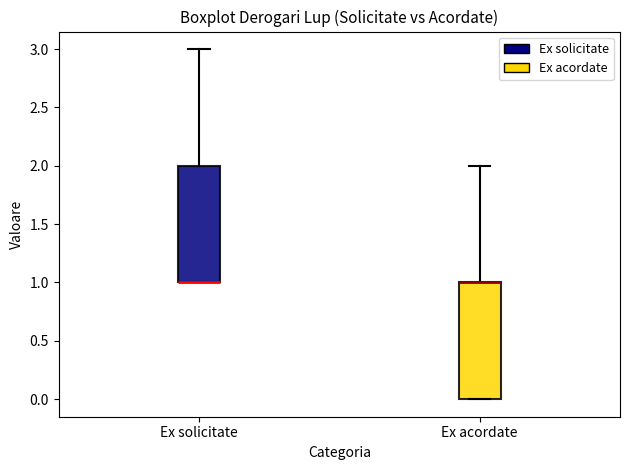

Where is the lower edge of the box for Ex acordate on the y-axis? The values are not printed on the chart, so give them approximately, as read against the axis.

0